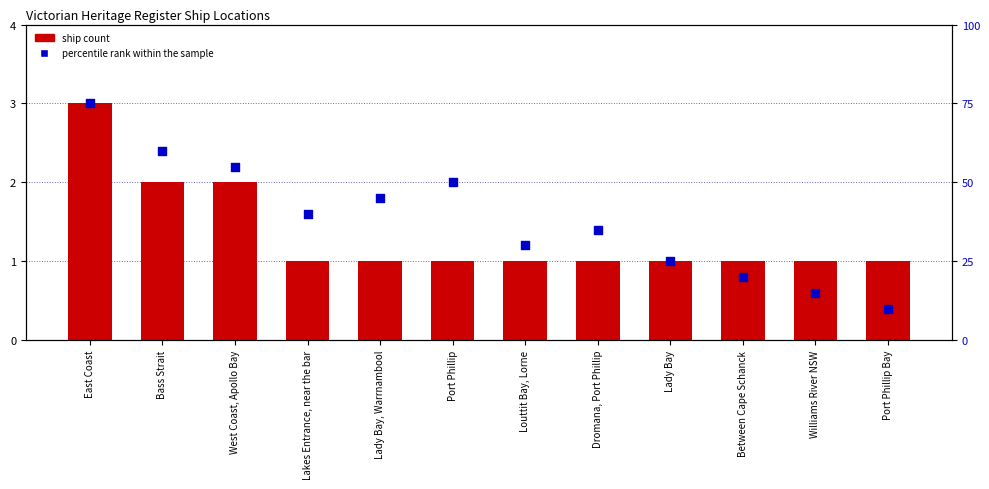

Which series has the largest total across all categories?

percentile rank within the sample